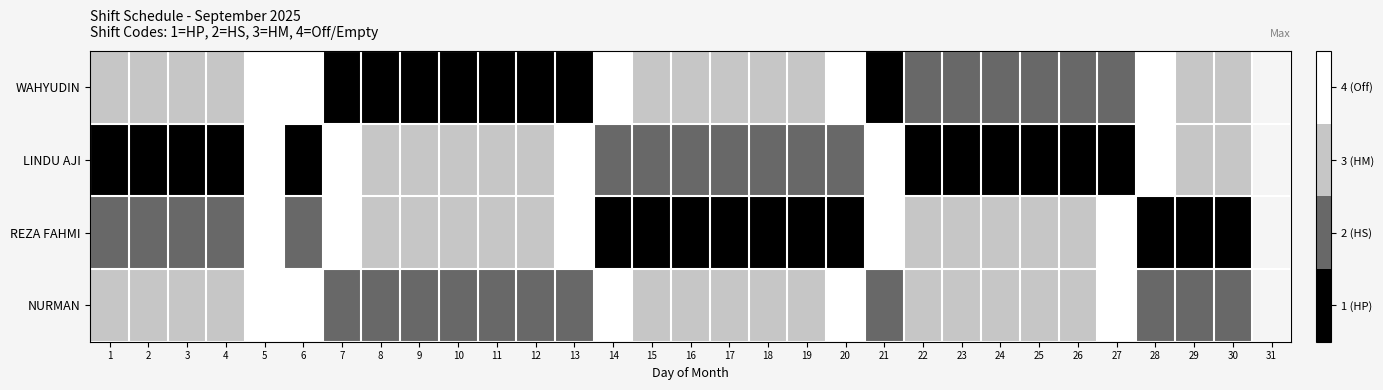

What is the lowest value of the LINDU AJI series?

1.0